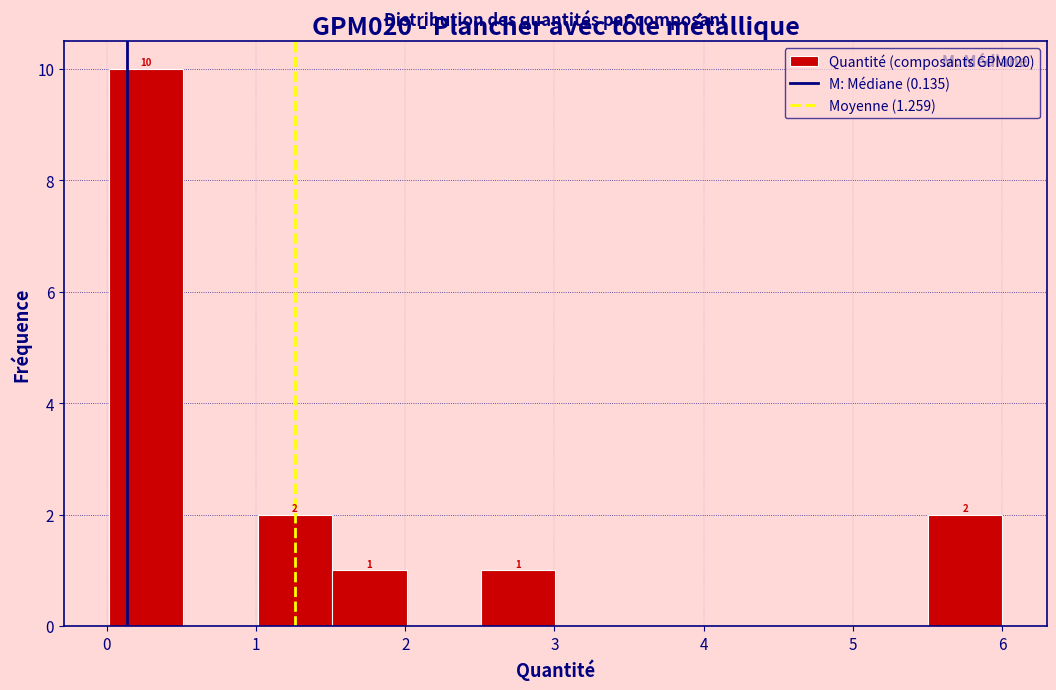

Over which range of the x-axis is the bar tallest?

0.0 to 0.5